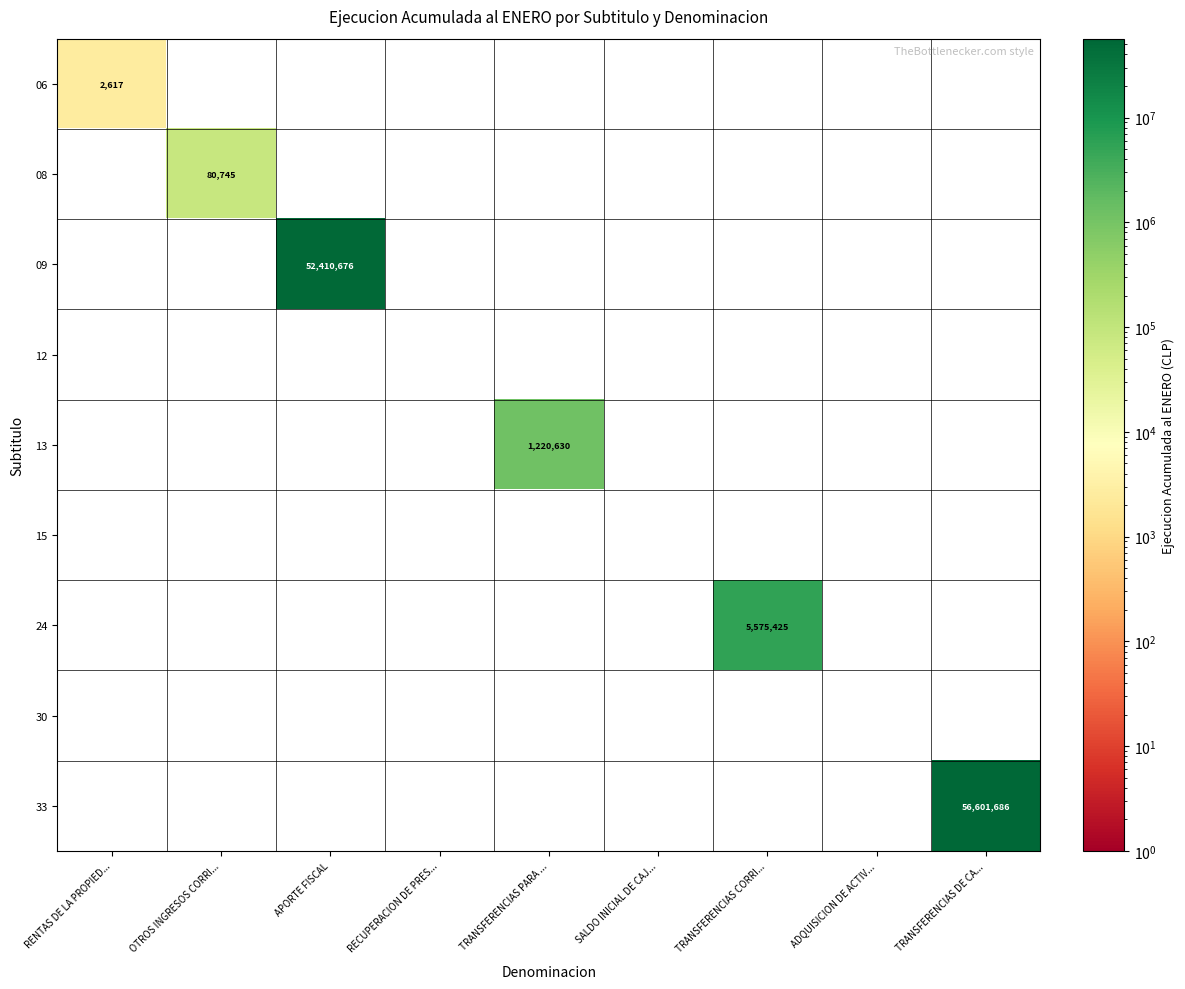

The 06 series shows 2617 at RENTAS DE LA PROPIED.... True or false?

True